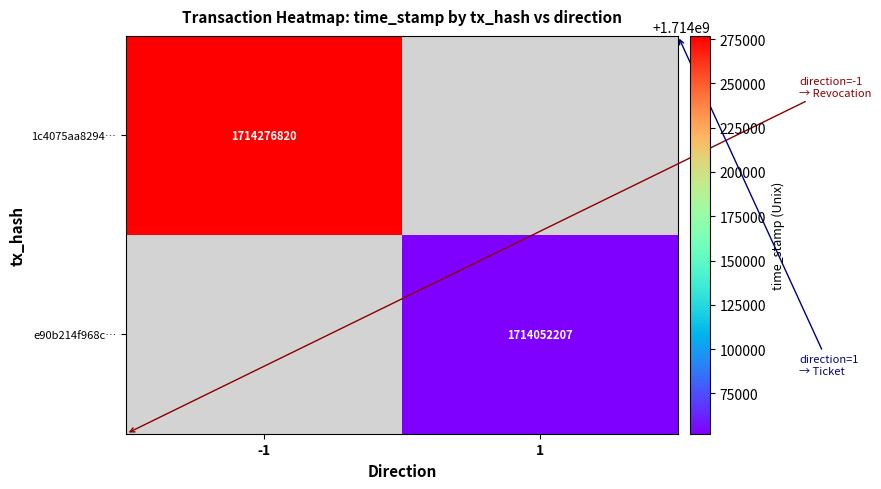

The 1c4075aa8294… series shows 1714276820 at -1. True or false?

True